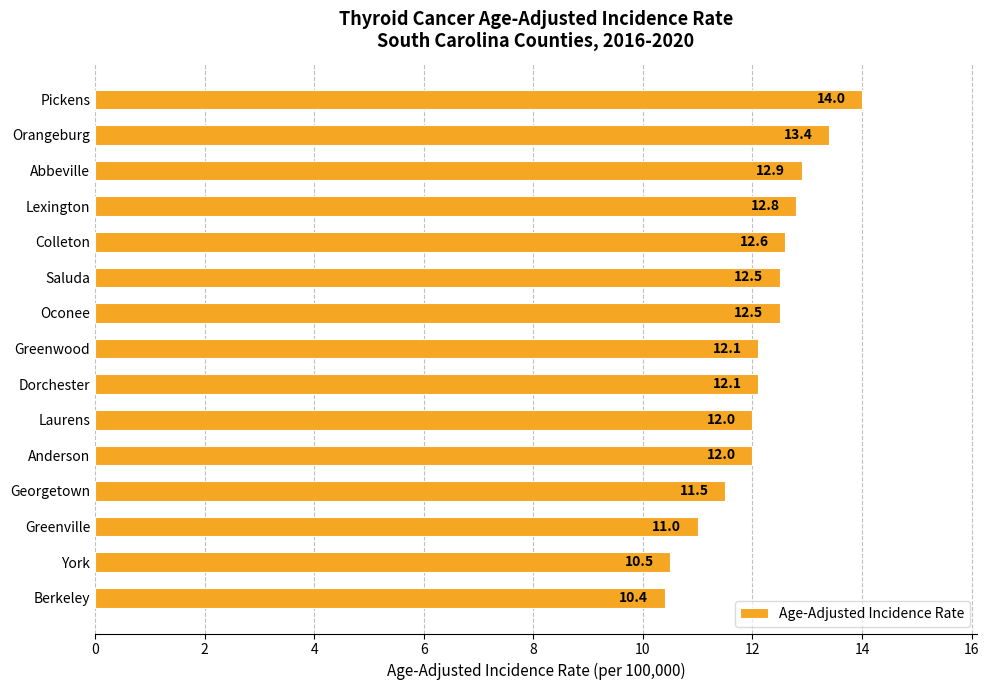

How many bars are there in total?

15